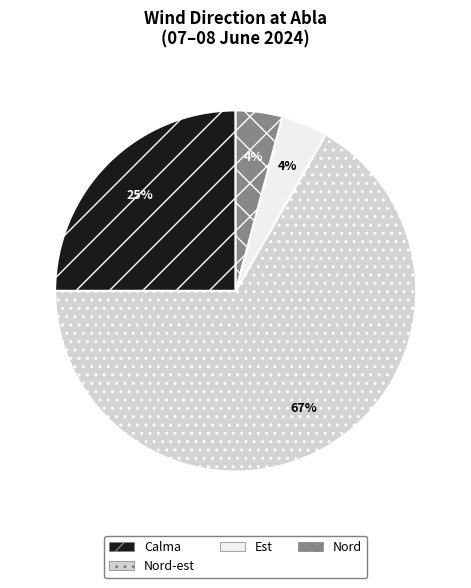

How many slices are in this pie chart?

4